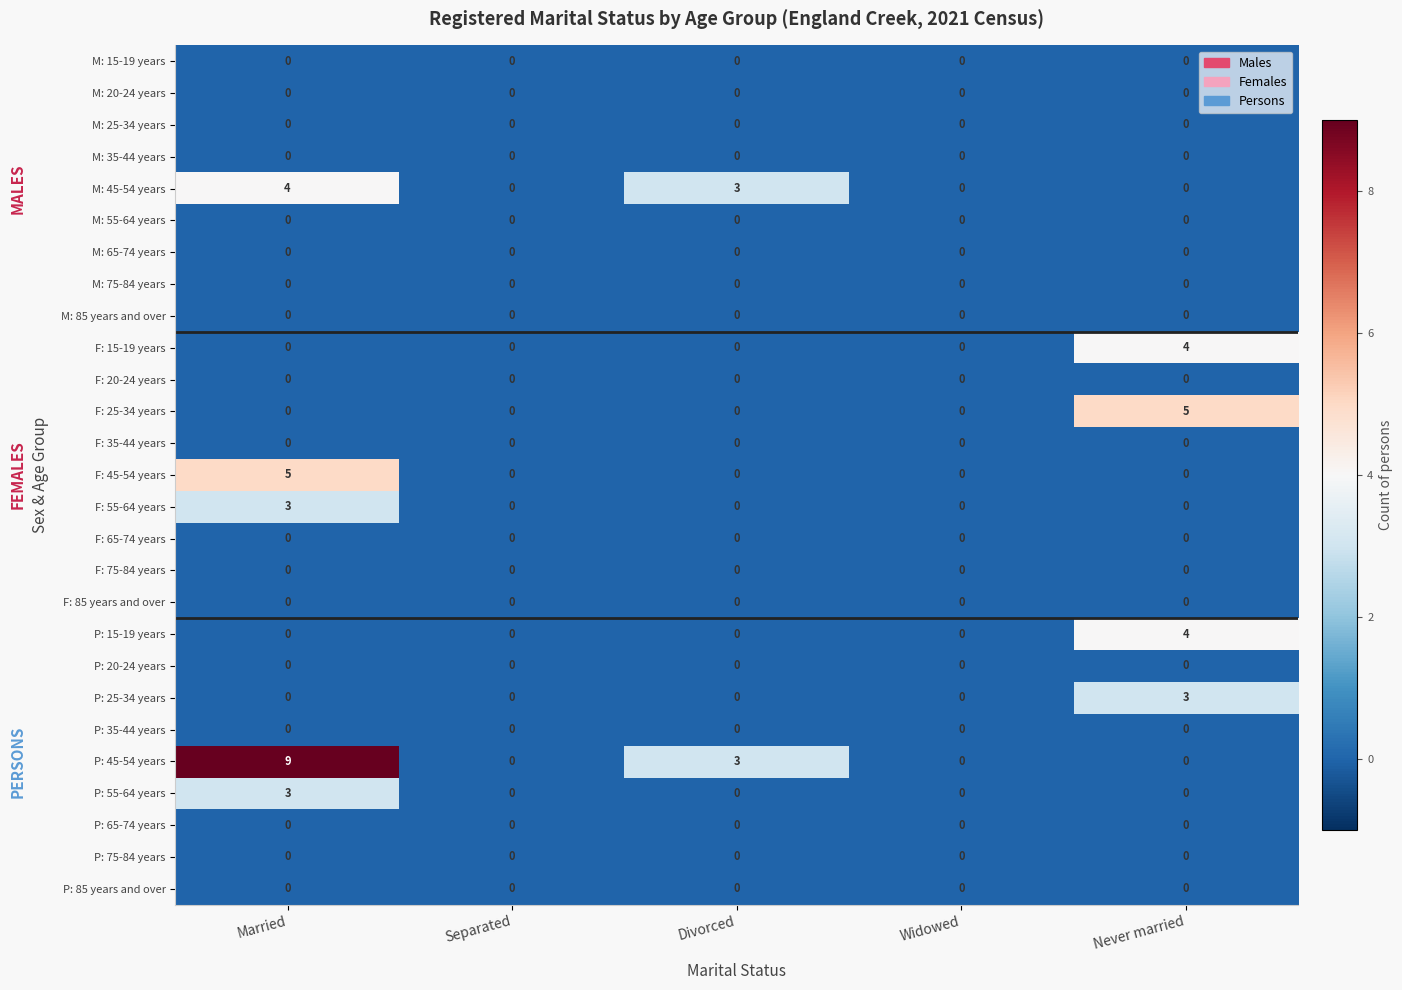

Between Married and Never married, which series saw the biggest shift?

P: 45-54 years